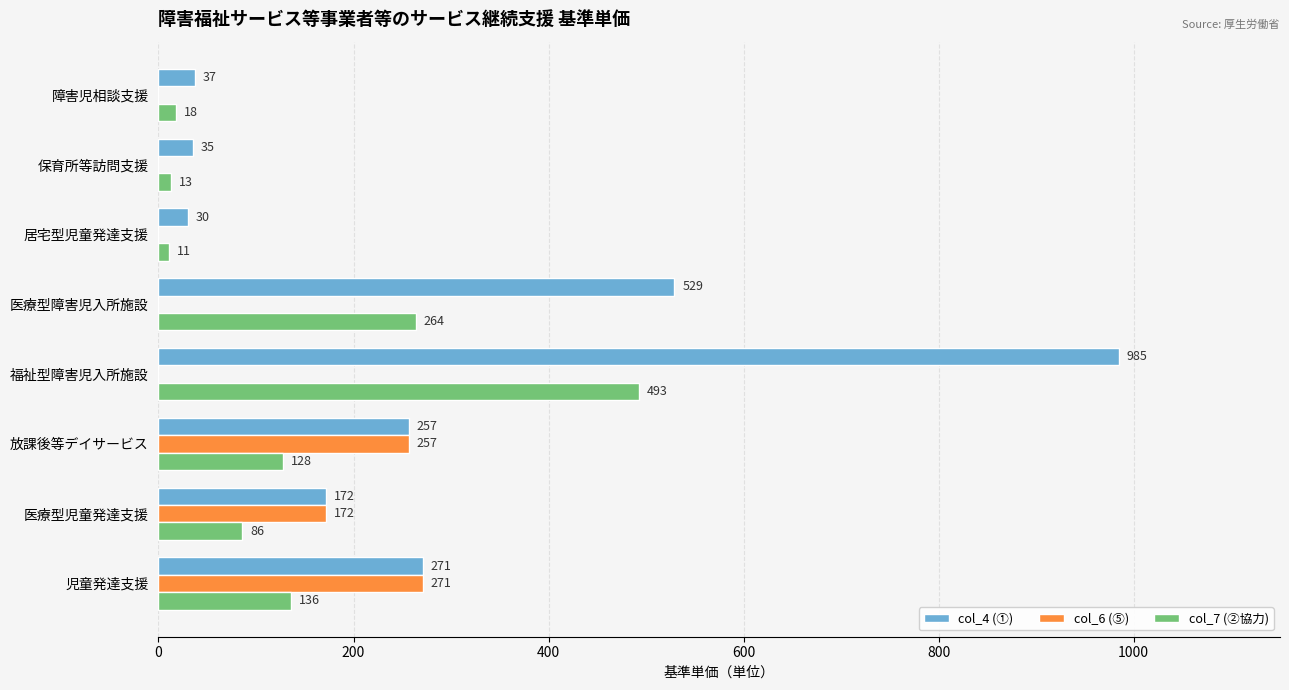

What is the sum of all col_6 (⑤) values?

700